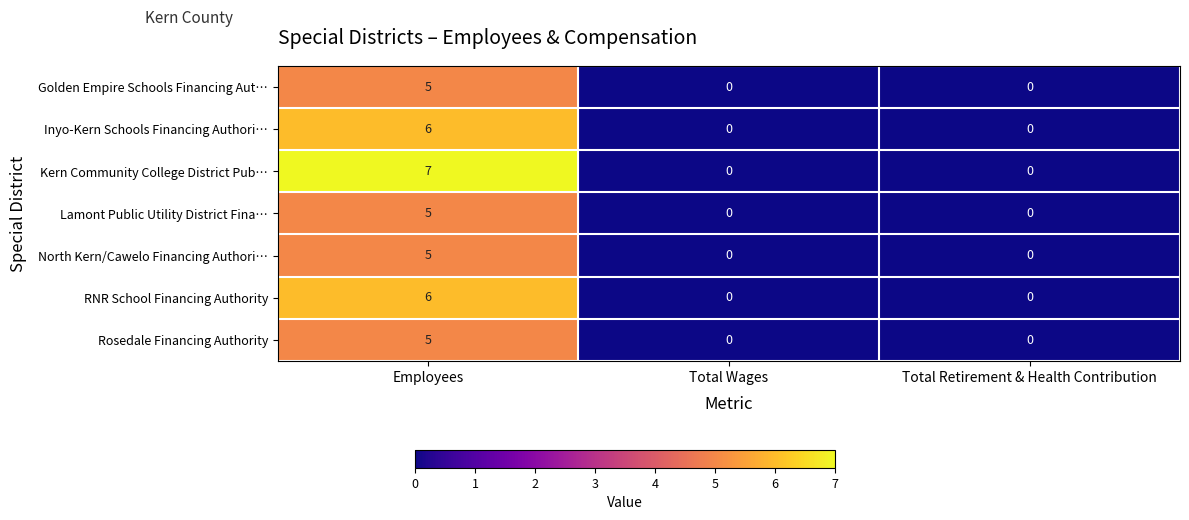

The value of Lamont Public Utility District Fina… at Employees is 5. True or false?

True